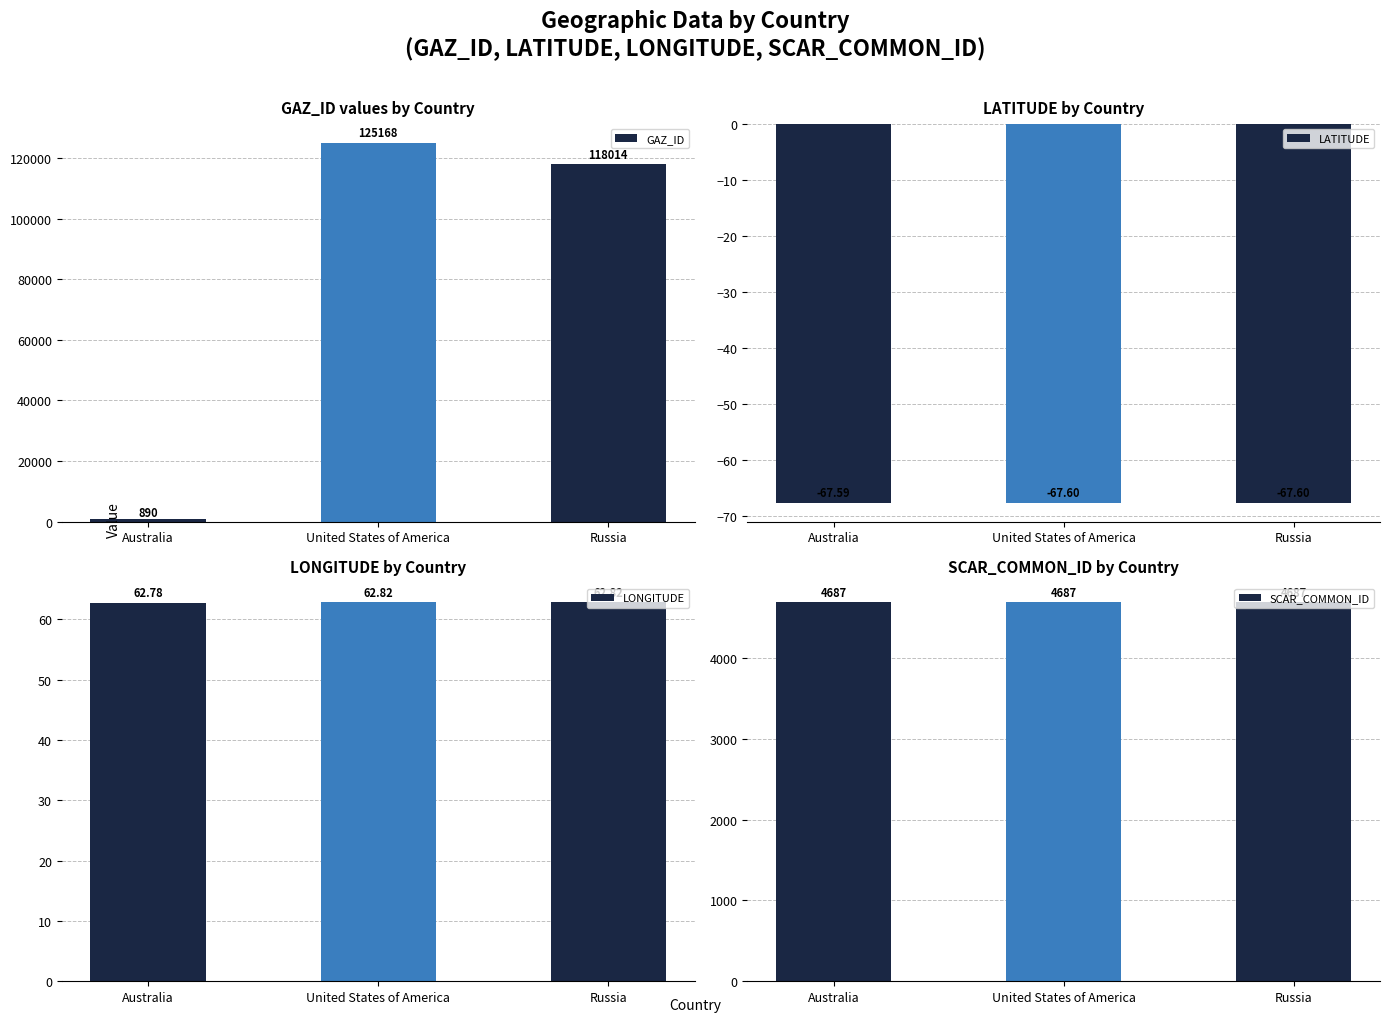

Reading left to right, list all the values displayed in this chart.

GAZ_ID: 890.0	125168.0	118014.0
LATITUDE: -67.6	-67.6	-67.6
LONGITUDE: 62.8	62.8	62.8
SCAR_COMMON_ID: 4687.0	4687.0	4687.0